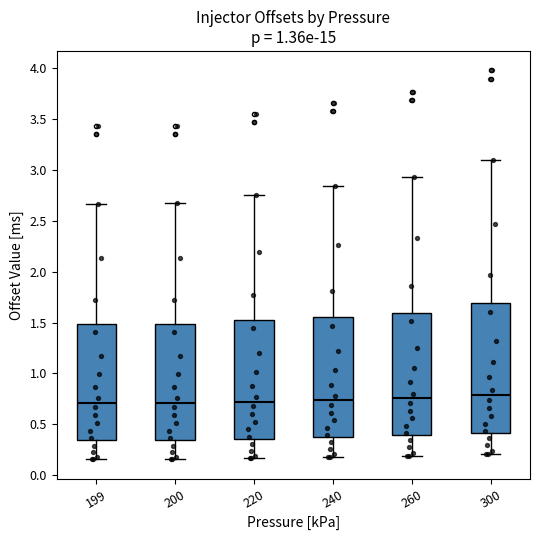

Comparing the boxes themselves (not the whiskers), which one is the tallest?

300